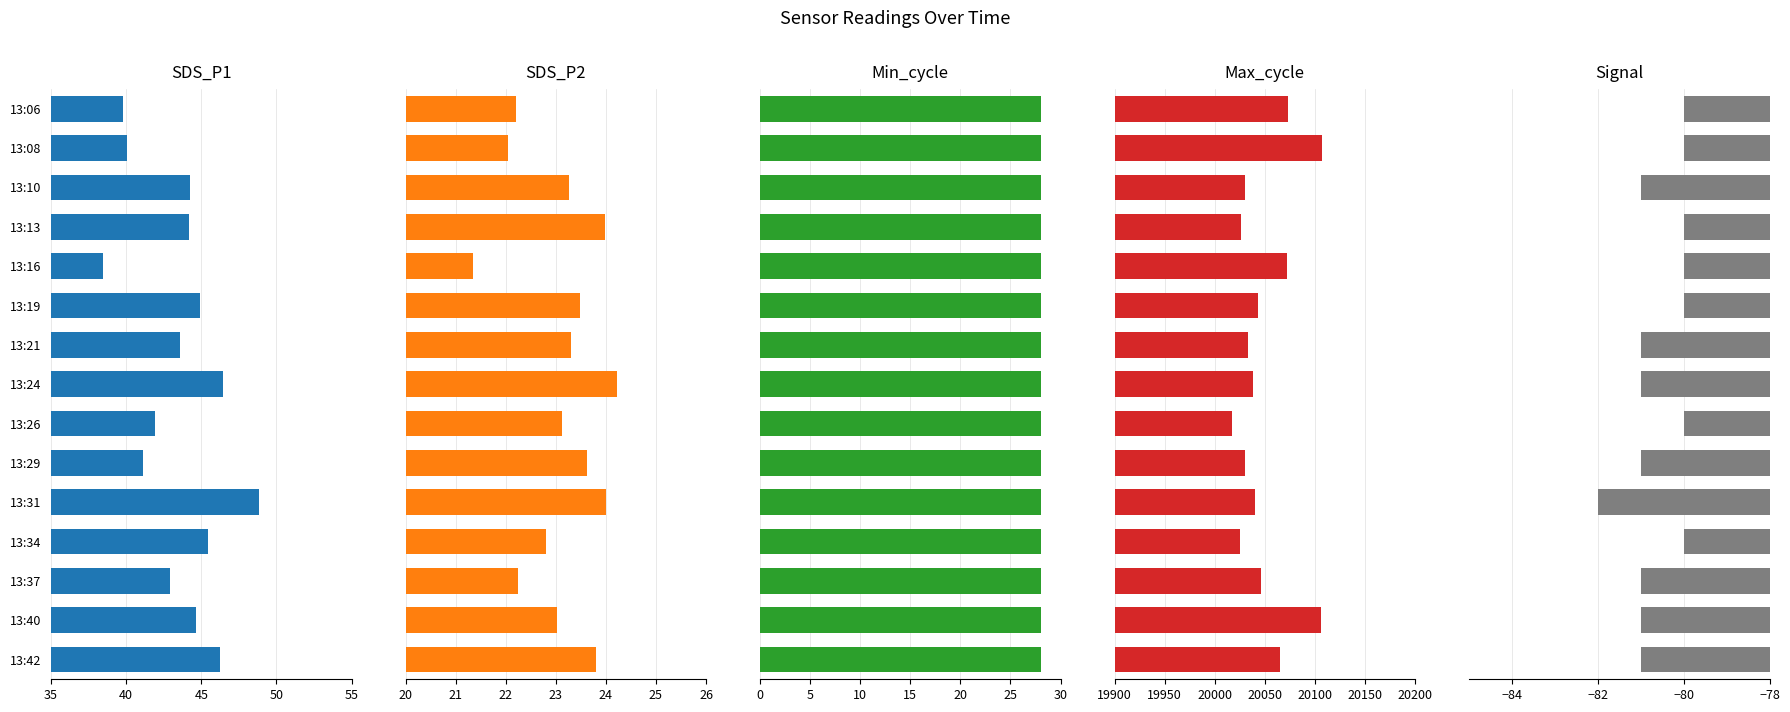

Reading left to right, what are all the values shown in this chart?

SDS_P1: 39.8	40.0	44.2	44.1	38.5	44.9	43.6	46.5	41.9	41.1	48.9	45.4	42.9	44.6	46.2
SDS_P2: 22.2	22.1	23.3	24.0	21.4	23.5	23.3	24.2	23.1	23.6	24.0	22.8	22.2	23.0	23.8
Min_cycle: 0.7	0.7	0.7	0.7	0.7	0.7	0.7	0.7	0.7	0.7	0.7	0.7	0.7	0.7	0.7
Max_cycle: 20073.0	20107.0	20030.0	20026.0	20072.0	20043.0	20033.0	20038.0	20017.0	20030.0	20040.0	20025.0	20046.0	20106.0	20065.0
Signal: -80.0	-80.0	-81.0	-80.0	-80.0	-80.0	-81.0	-81.0	-80.0	-81.0	-82.0	-80.0	-81.0	-81.0	-81.0